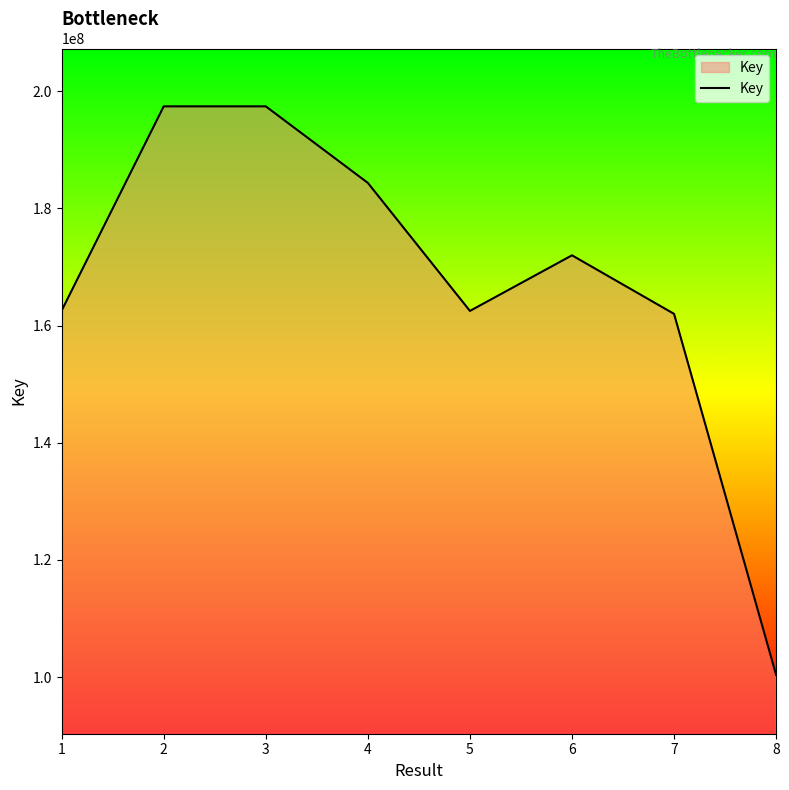

Does the chart have visible grid lines?

No